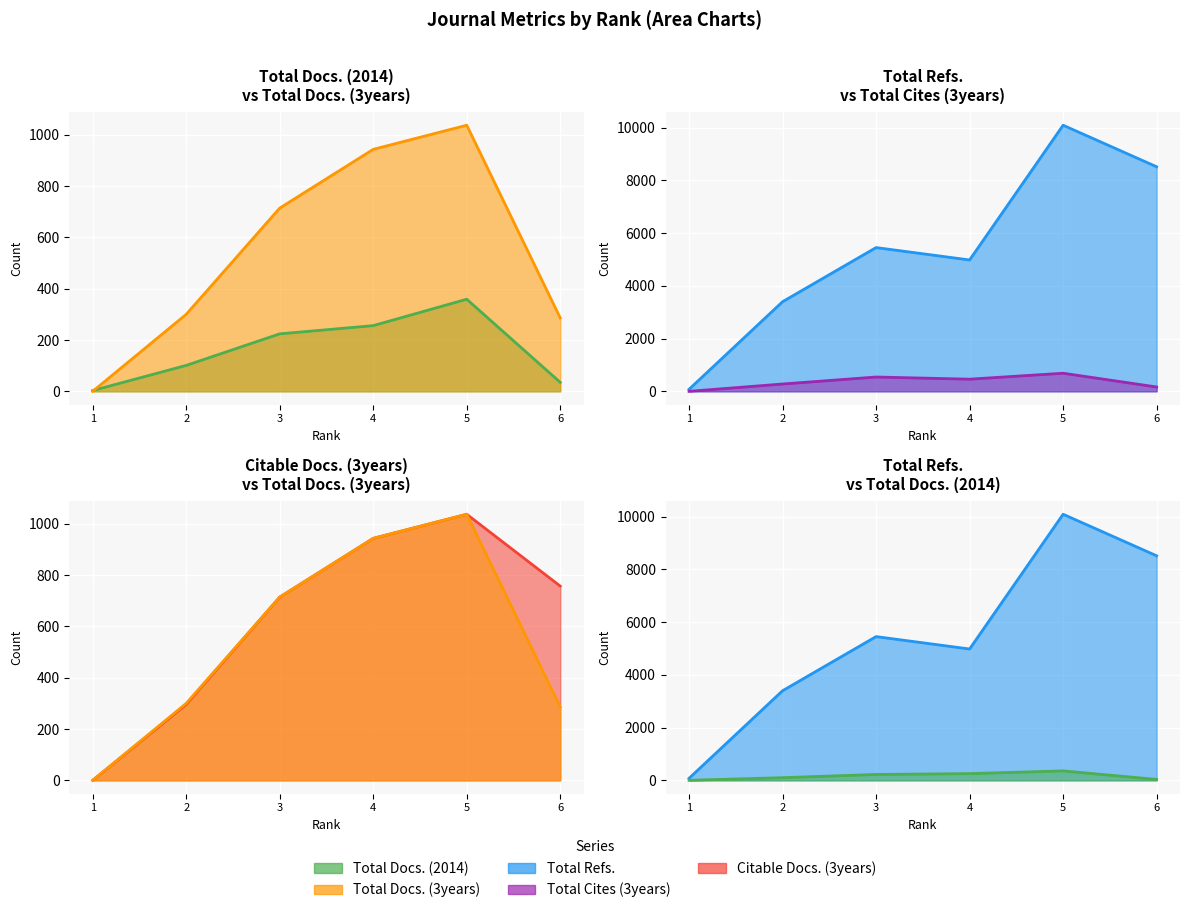

Reading left to right, list all the values displayed in this chart.

Total Docs. (2014) line: 1=3	2=101	3=224	4=256	5=359	6=35
Total Docs. (3years) line: 1=0	2=300	3=714	4=943	5=1037	6=286
Total Refs. line: 1=77	2=3399	3=5452	4=4982	5=10092	6=8517
Total Cites (3years) line: 1=0	2=278	3=543	4=461	5=687	6=165
Citable Docs. (3years) line: 1=0	2=296	3=714	4=943	5=1037	6=757